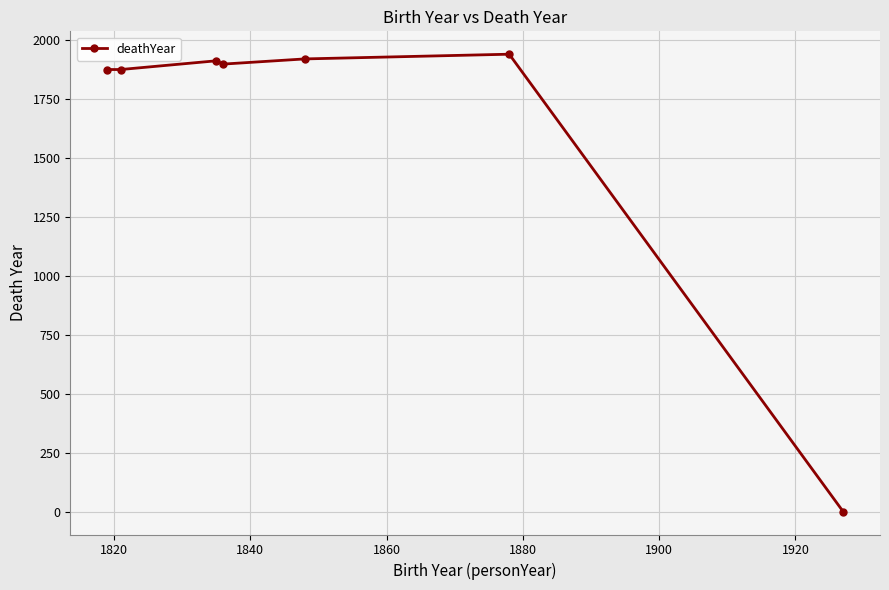

What is the sum of all values?

11420